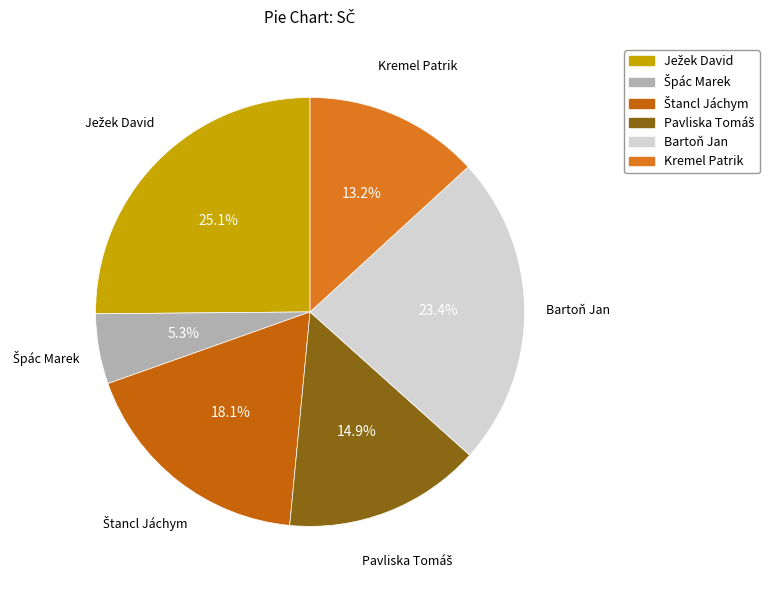

Count the number of slices in the pie.

6